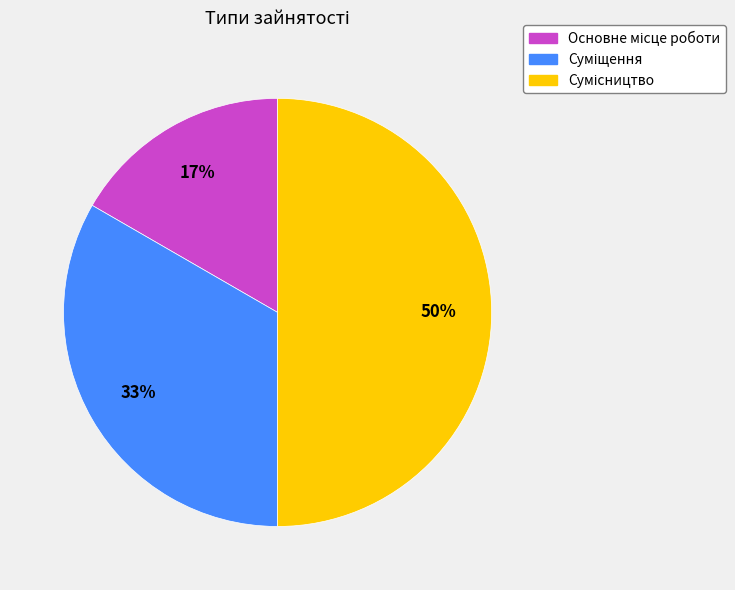

To the nearest percent, what is the average slice percentage?

33%